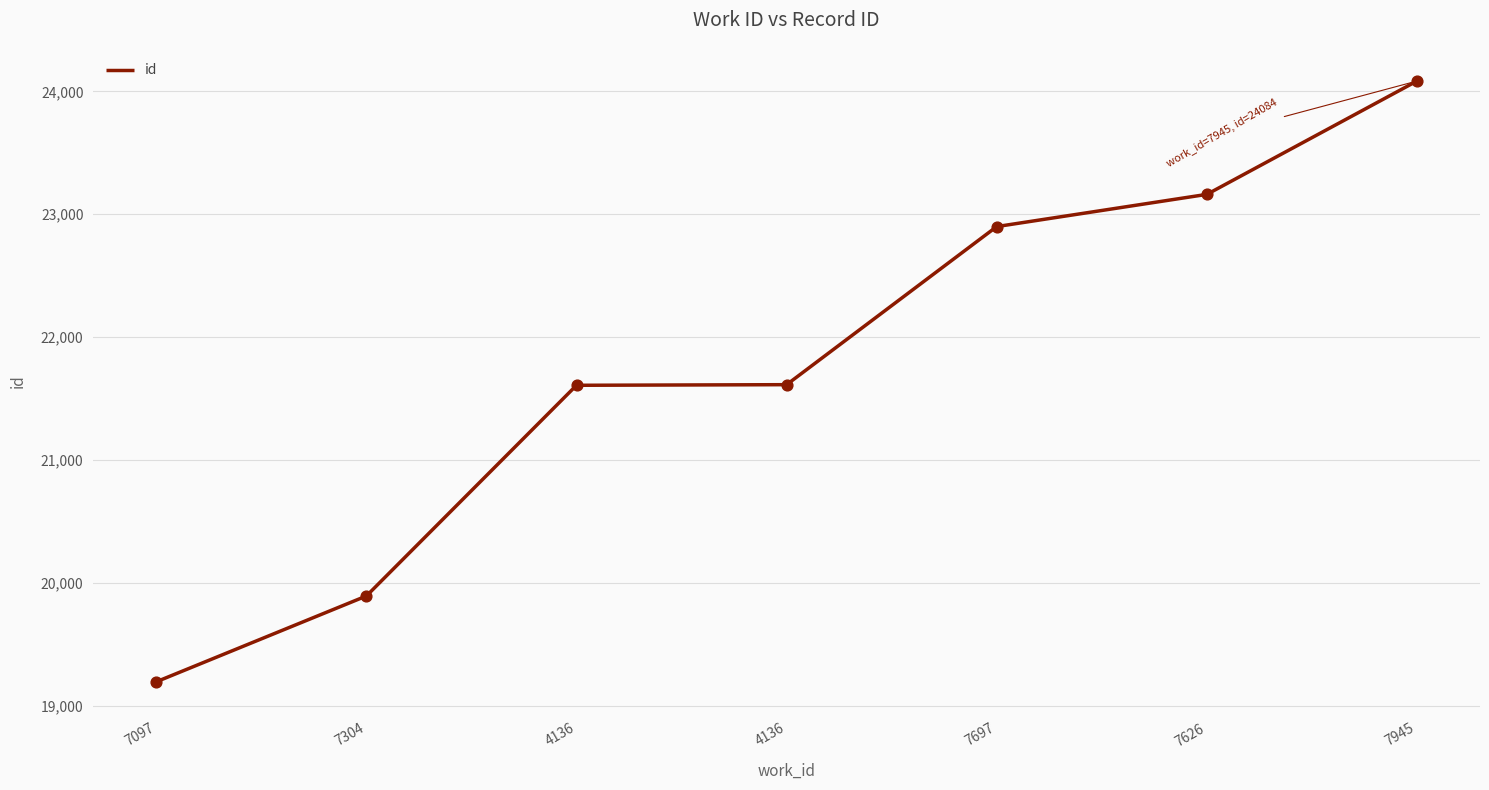

Approximately how many times larger is the value at 7697 compared to 7304?

1.2